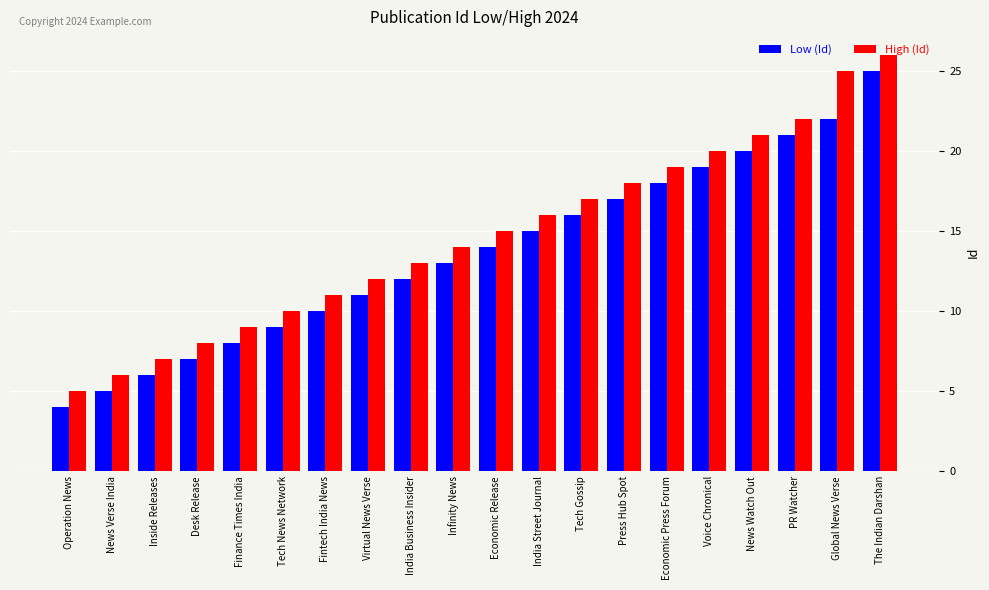

What position from the right is Inside Releases?

18